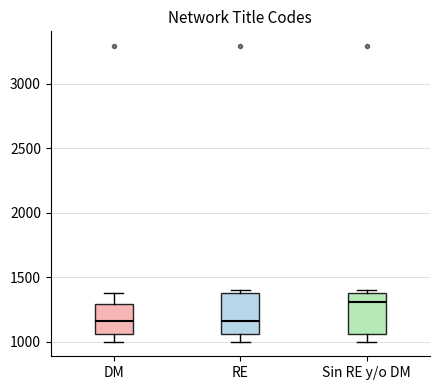

Where does the median line of the box for Sin RE y/o DM sit on the y-axis? The values are not printed on the chart, so give them approximately, as read against the axis.

1300